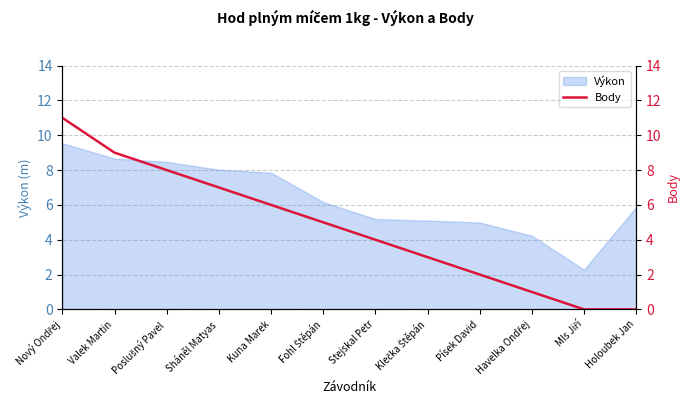

Is it true that the value at Valek Martin is 5?

False